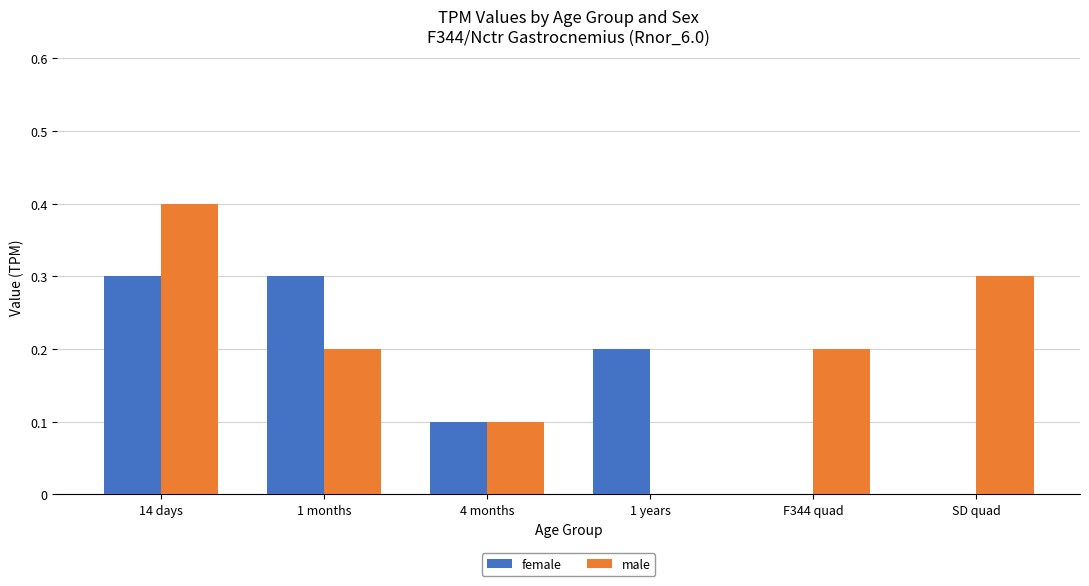

What is the total value across all series at 4 months?

0.2